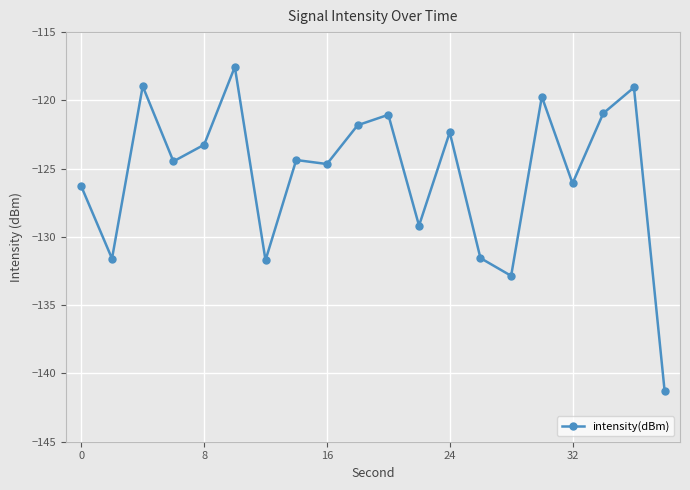

What is the smallest value displayed?

-141.3